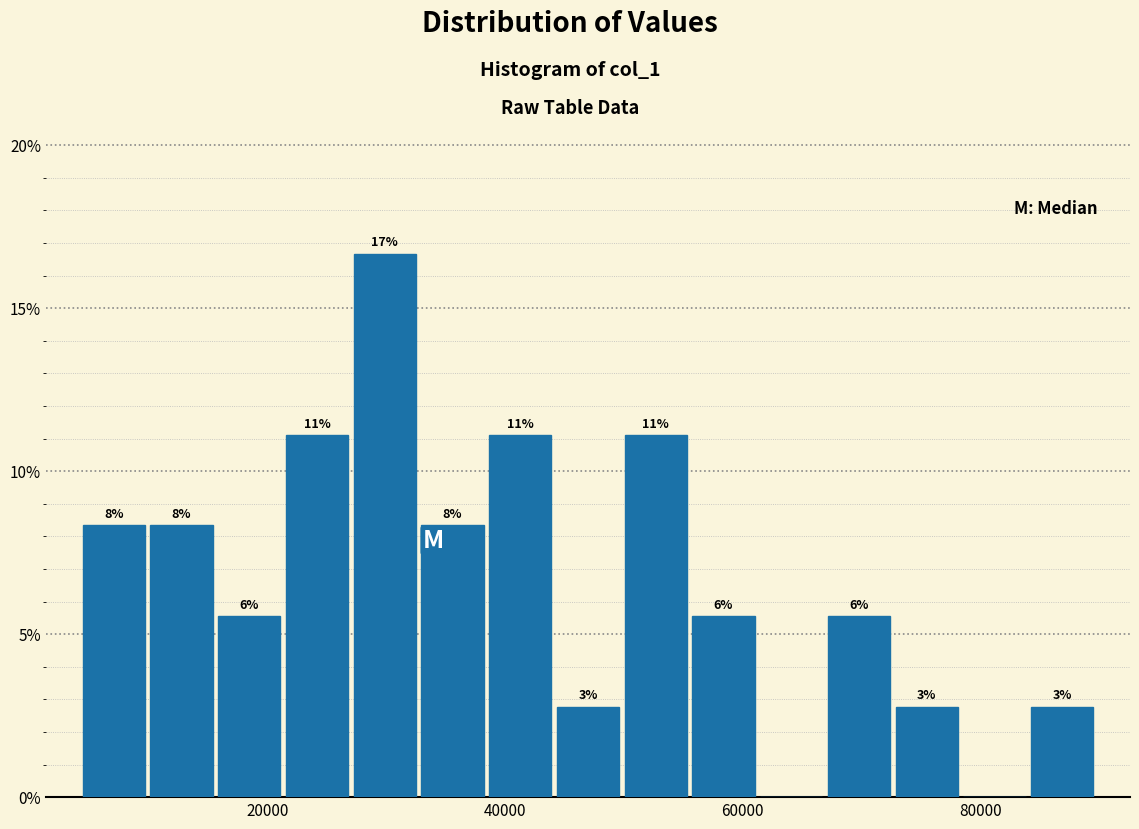

Around what value on the x-axis is the tallest bar? Give the approximate position of its centre, as read against the axis.

30000